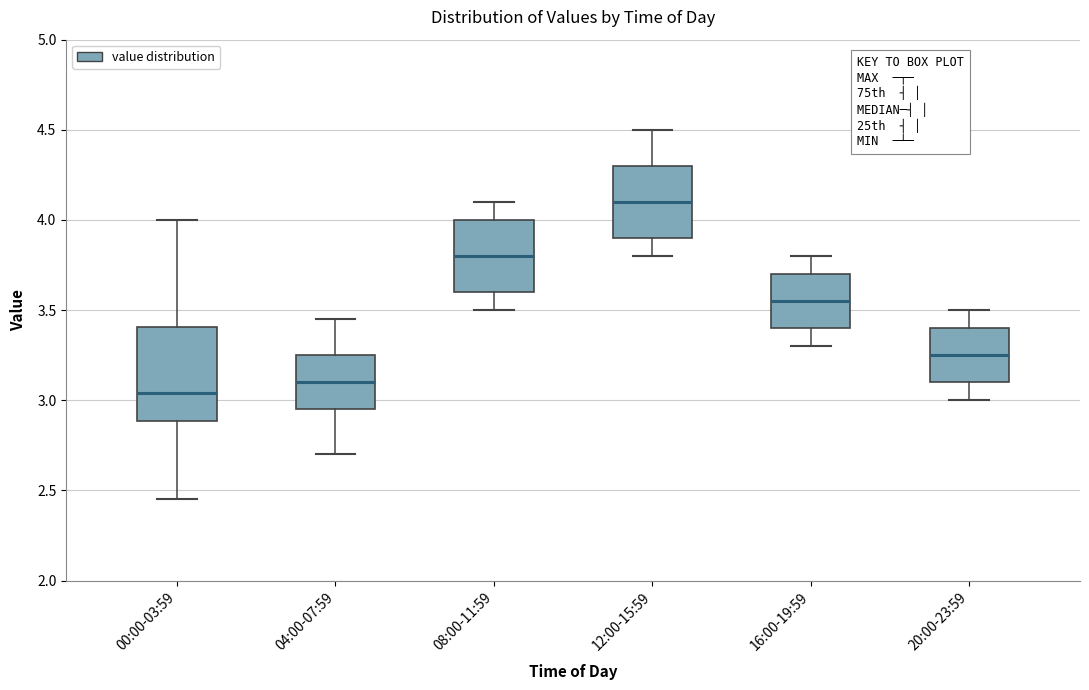

Reading left to right, transcribe this box plot: for each box, give where its median line is, the range the box spans, and where its two whiskers end, as read against the y-axis. The values are not printed on the chart, so give them approximately, as read against the axis.

00:00-03:59: median 3.05, box 2.90 to 3.40, whiskers 2.45 to 4.00
04:00-07:59: median 3.10, box 2.95 to 3.25, whiskers 2.70 to 3.45
08:00-11:59: median 3.80, box 3.60 to 4.00, whiskers 3.50 to 4.10
12:00-15:59: median 4.10, box 3.90 to 4.30, whiskers 3.80 to 4.50
16:00-19:59: median 3.55, box 3.40 to 3.70, whiskers 3.30 to 3.80
20:00-23:59: median 3.25, box 3.10 to 3.40, whiskers 3.00 to 3.50